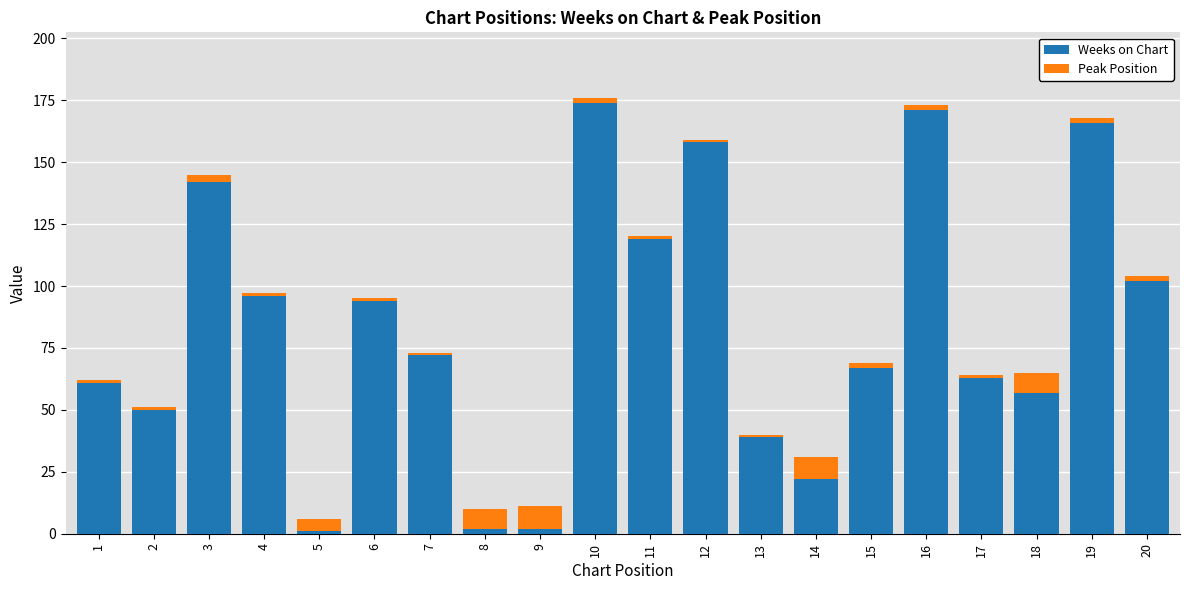

What is the highest value of the Weeks on Chart series?

174